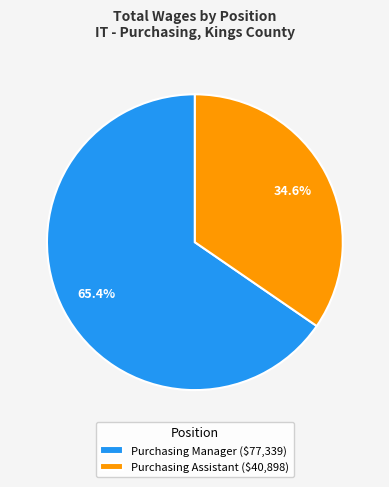

What portion of the pie excludes Purchasing Manager?

34.6%